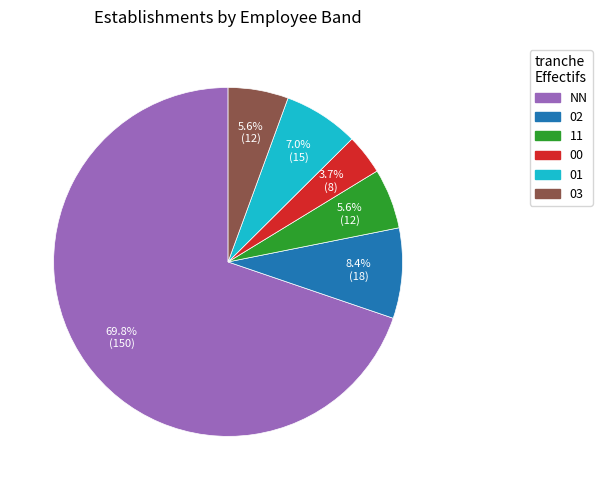

How many segments does this pie chart have?

6